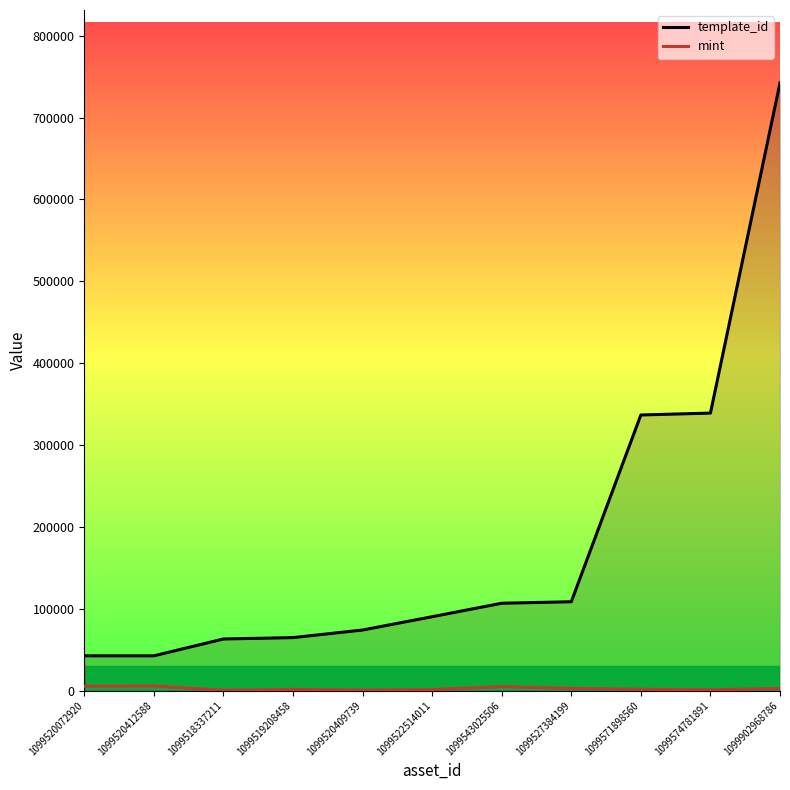

What is the value of the mint point at the 5th from the left?

626